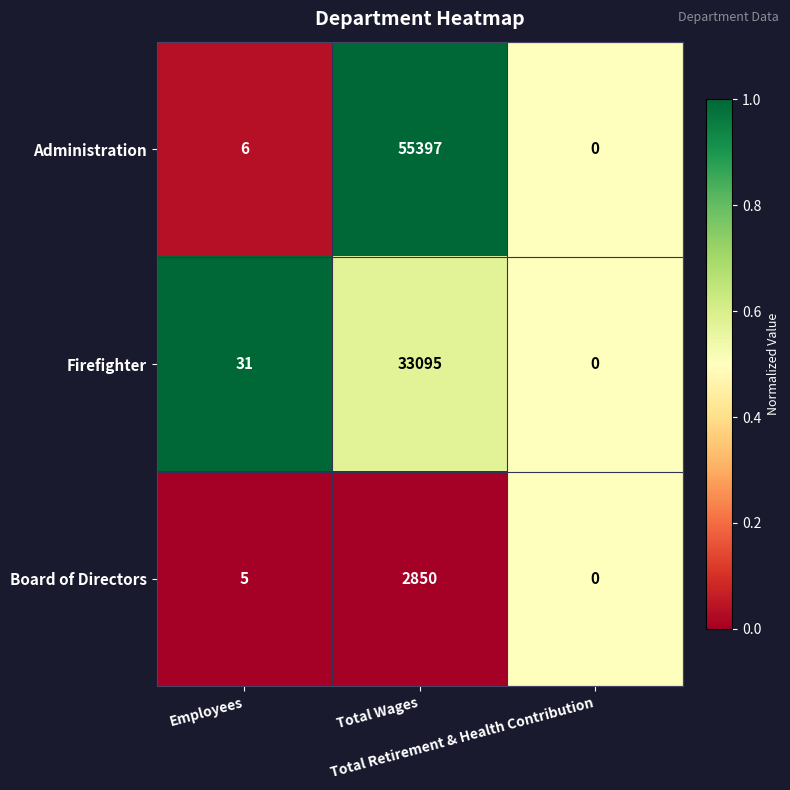

At which category does the chart reach its peak across all series?

Total Wages